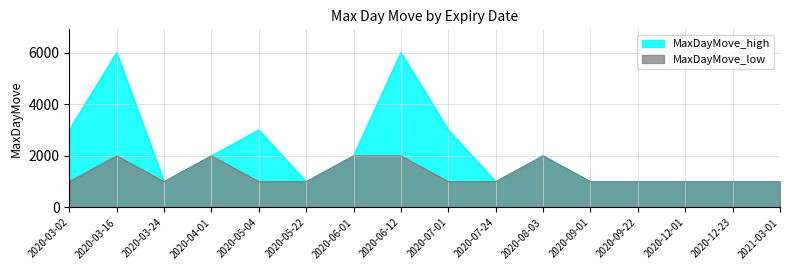

True or false: MaxDayMove_low and MaxDayMove_high intersect in this chart.

False